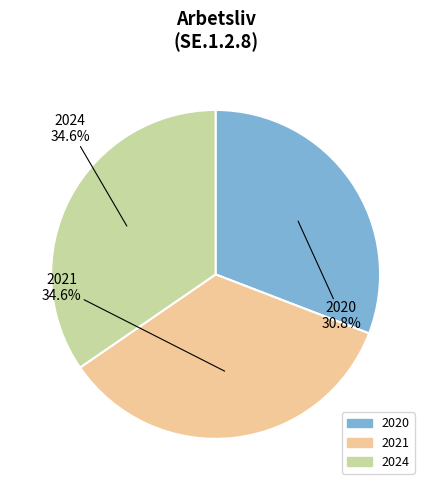

Is there any slice that represents more than half of the pie?

No